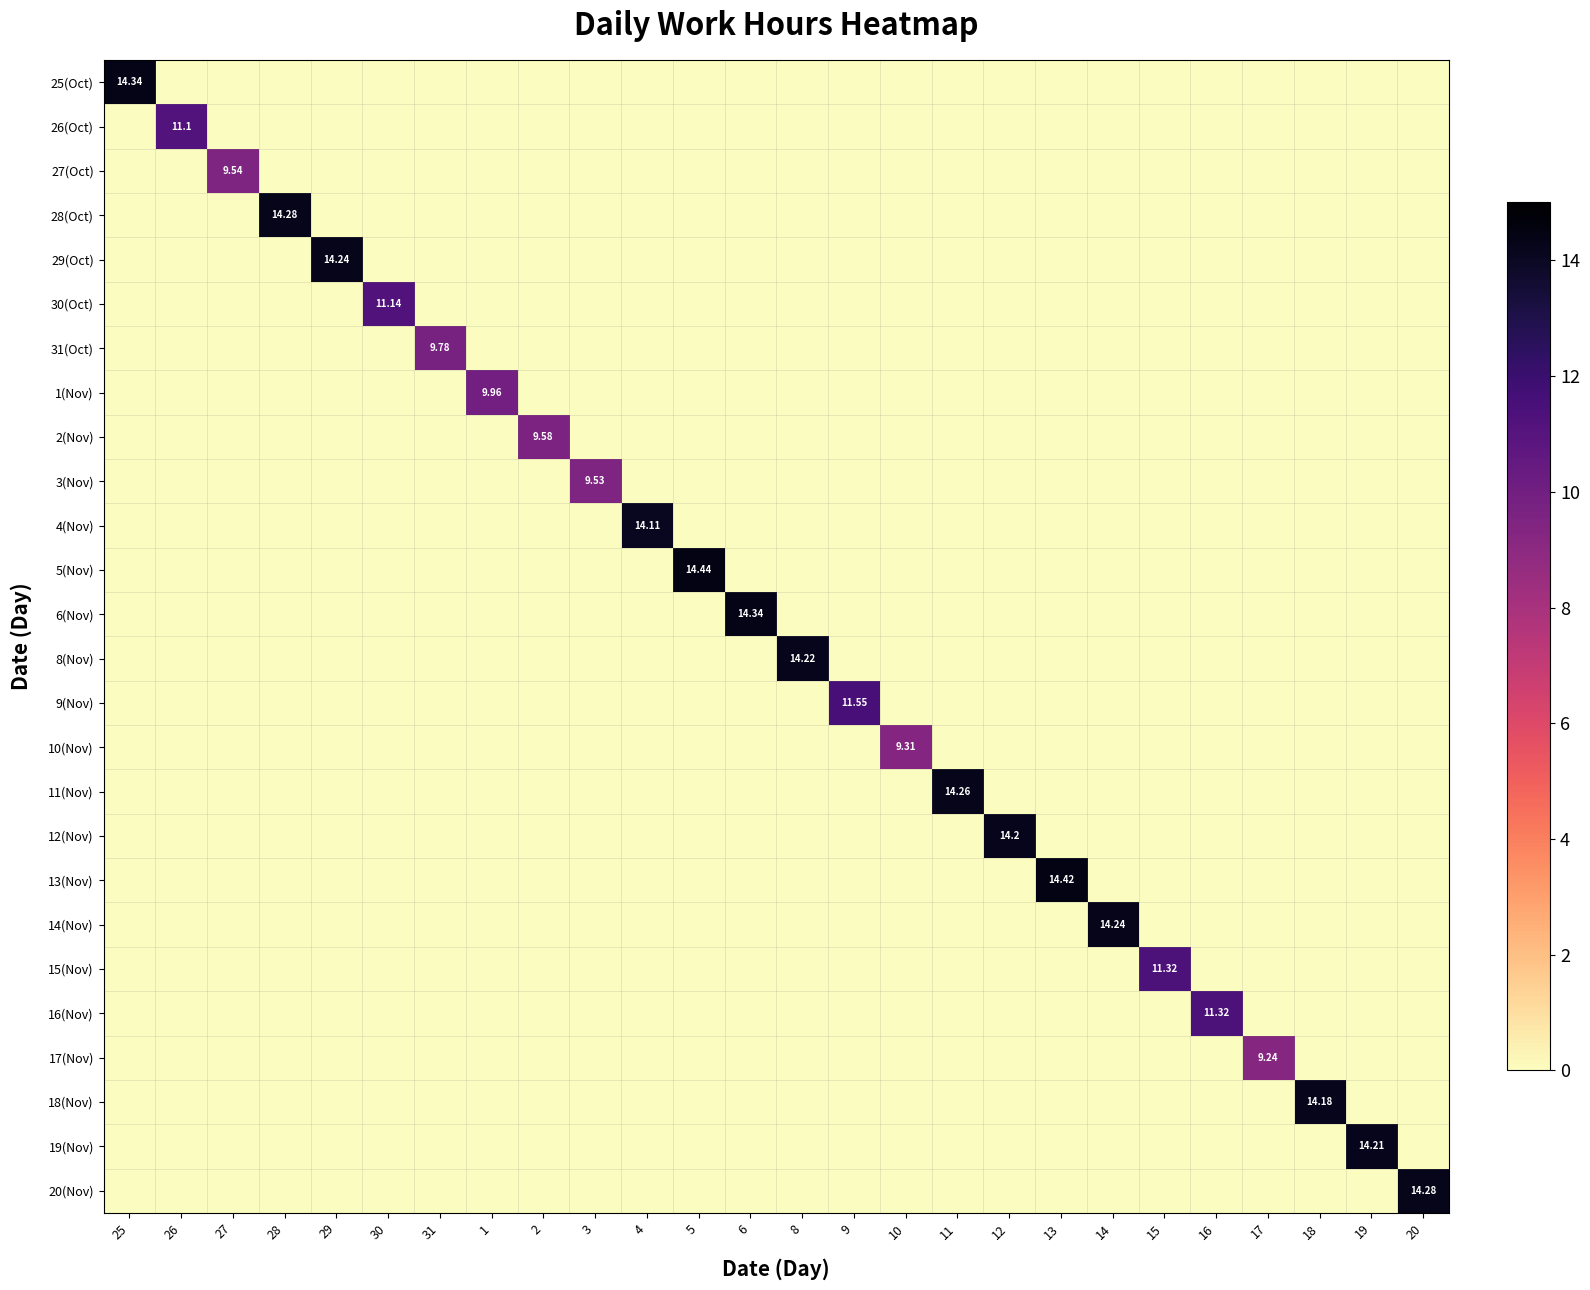

Which has a higher value, 2 or 19?

2